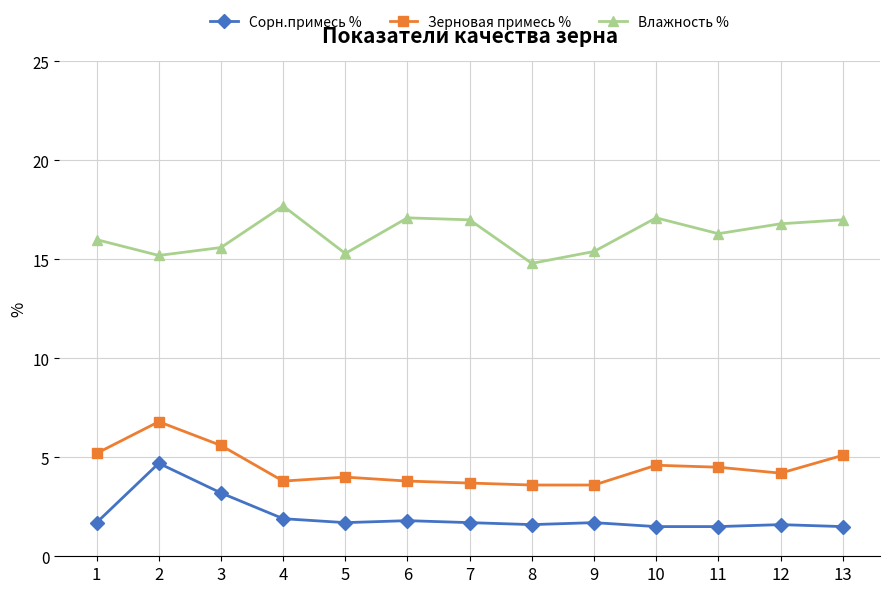

In Влажность %, how many points are lower than both neighbors (excluding endpoints)?

4